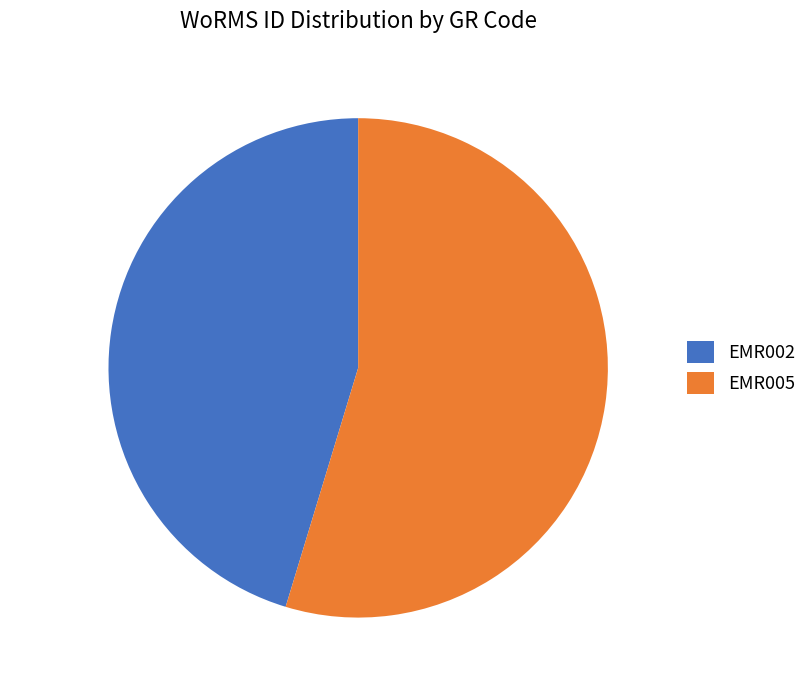

What is the ratio of the value at EMR005 54.7% to the value at EMR002 45.3%?

1.2